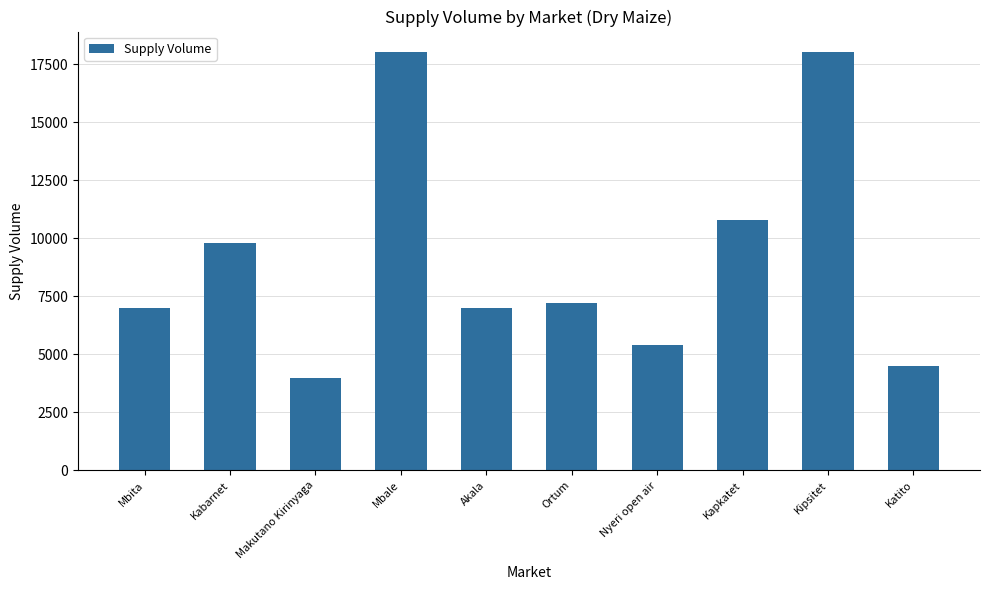

Which label corresponds to the smallest value in the chart?

Makutano Kirinyaga